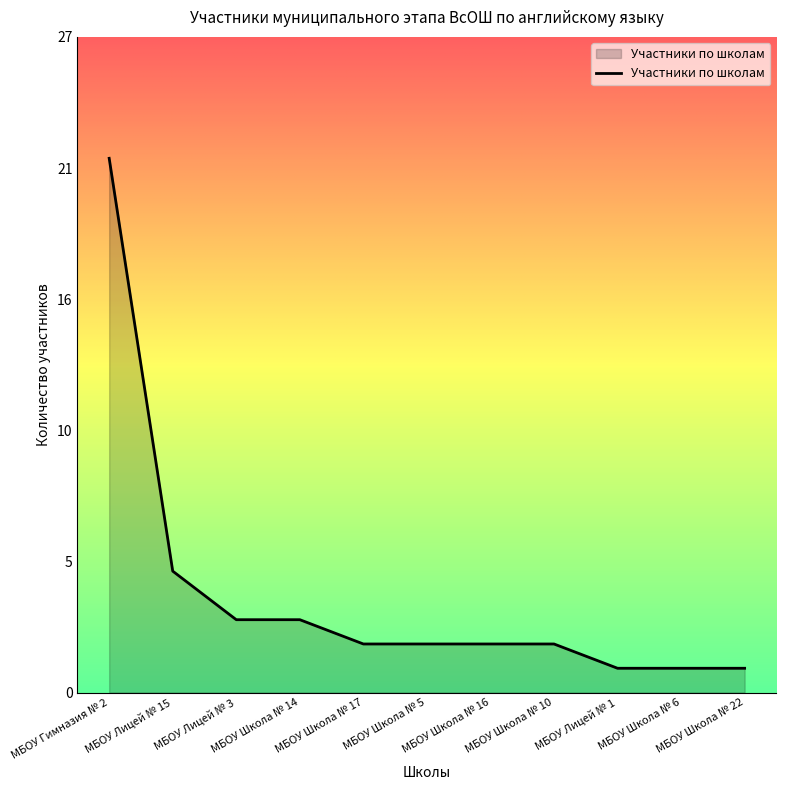

What is the average value?

4